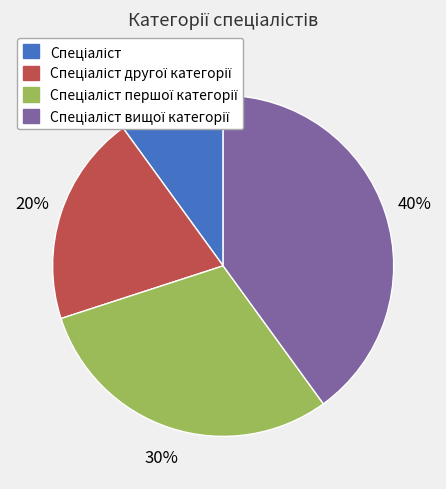

To the nearest percent, what is the average slice percentage?

25%